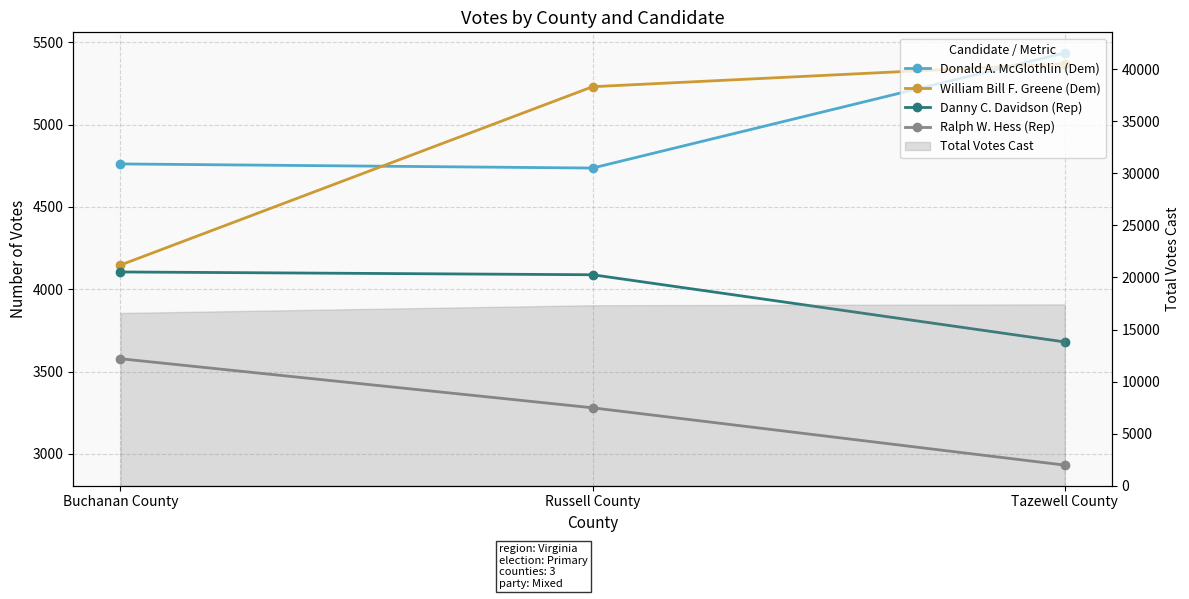

What is the average value of the Ralph W. Hess (Rep) series?

3263